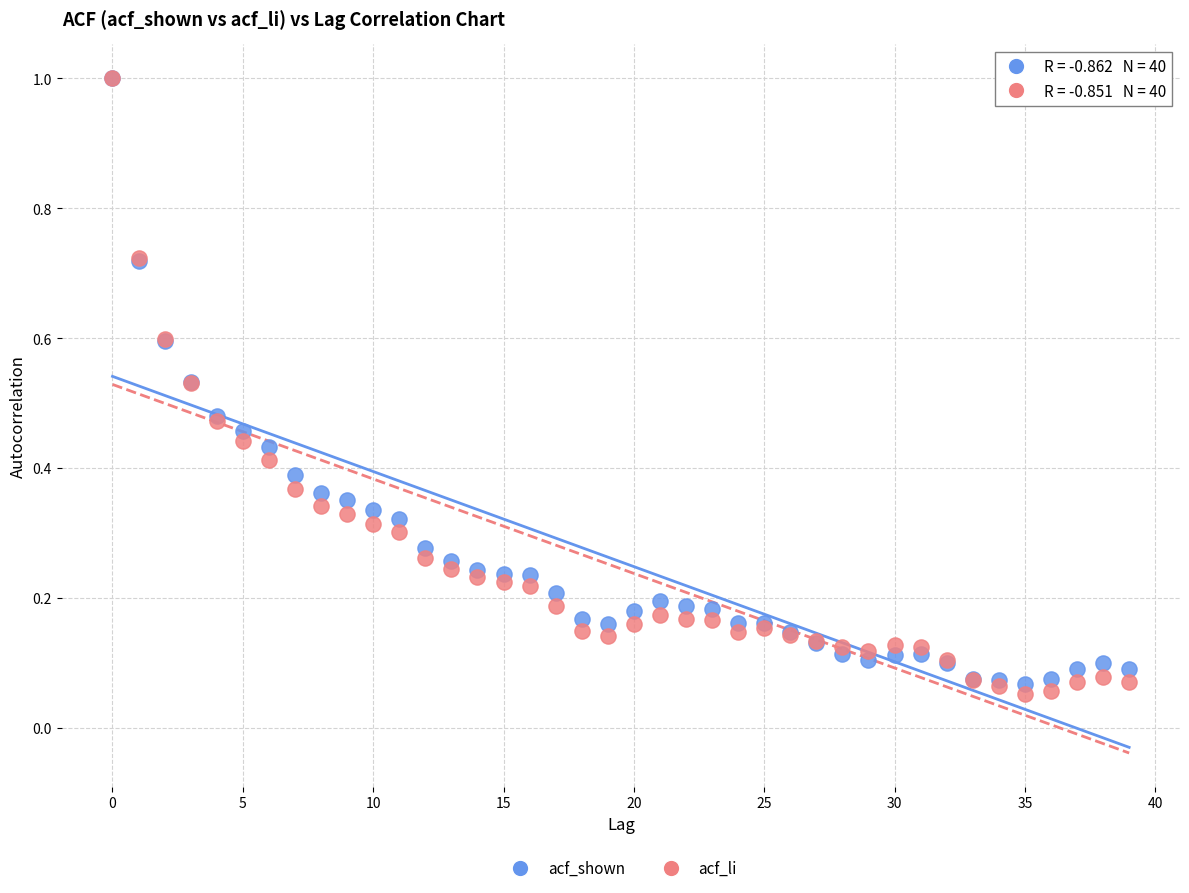

Which series reaches the minimum Y coordinate?

acf_li